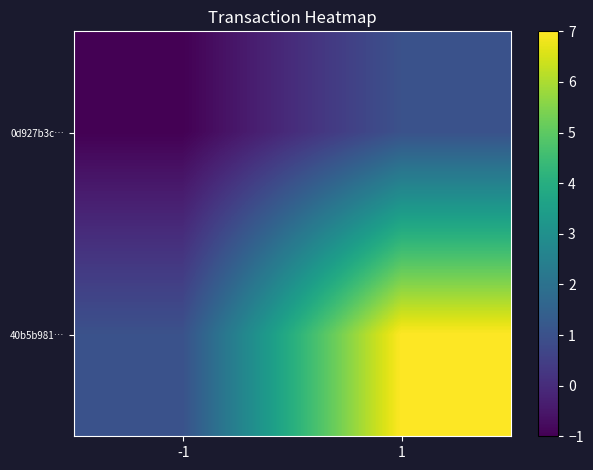

Reading left to right, transcribe all the data shown in this chart.

0d927b3c…: -1=-1	1=1
40b5b981…: -1=1	1=7